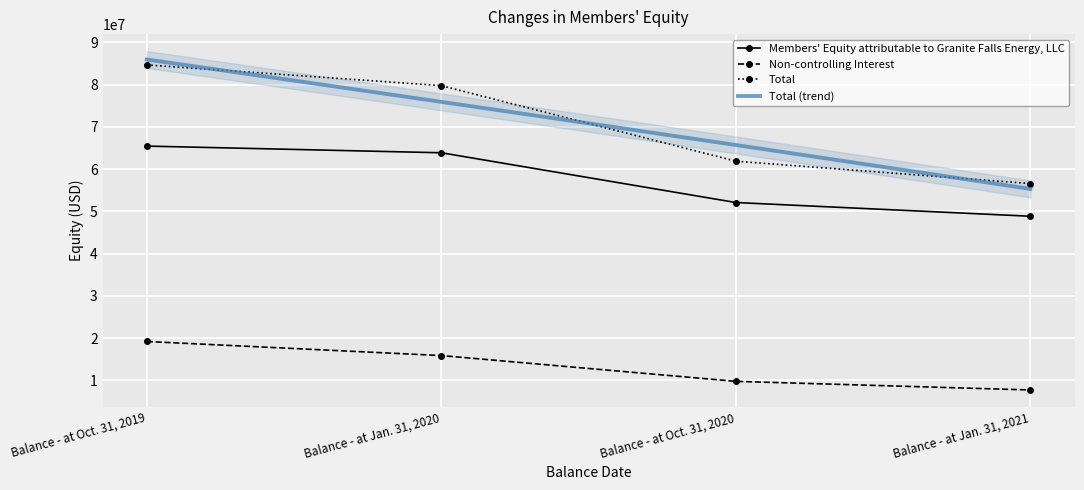

Is the value of Non-controlling Interest at Balance - at Jan. 31, 2020 greater than the value of Total at Balance - at Jan. 31, 2021?

No